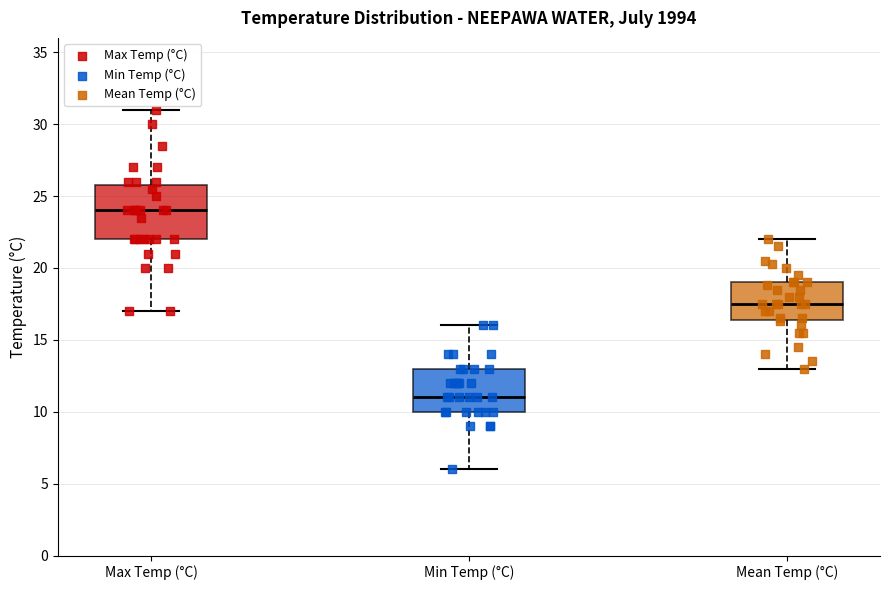

Reading left to right, transcribe this box plot: for each box, give where its median line is, the range the box spans, and where its two whiskers end, as read against the y-axis. The values are not printed on the chart, so give them approximately, as read against the axis.

Max Temp (°C): median 24.0, box 22.0 to 26.0, whiskers 17.0 to 31.0
Min Temp (°C): median 11.0, box 10.0 to 13.0, whiskers 6.0 to 16.0
Mean Temp (°C): median 17.5, box 16.5 to 19.0, whiskers 13.0 to 22.0